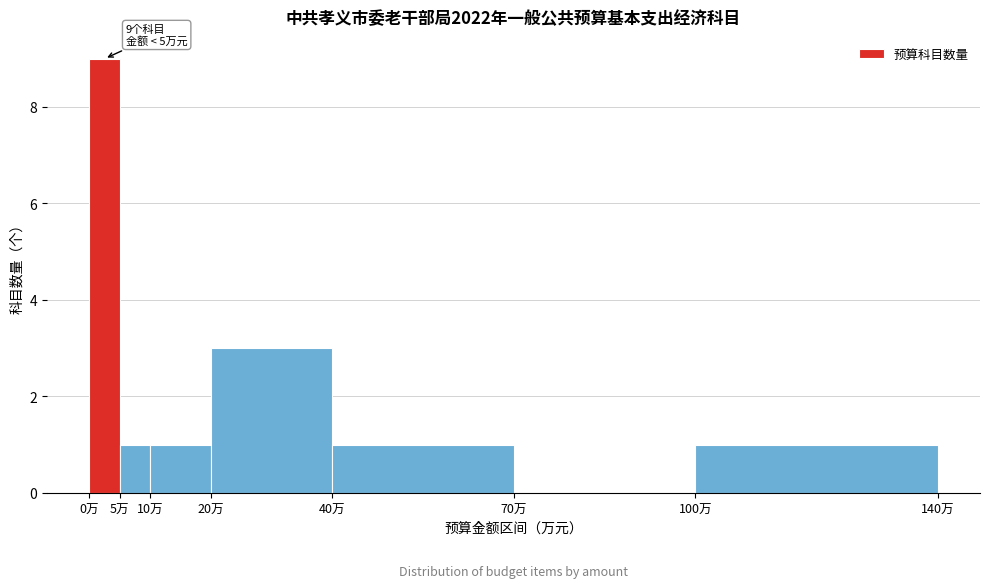

Over which range of the x-axis is the bar tallest?

0 to 5